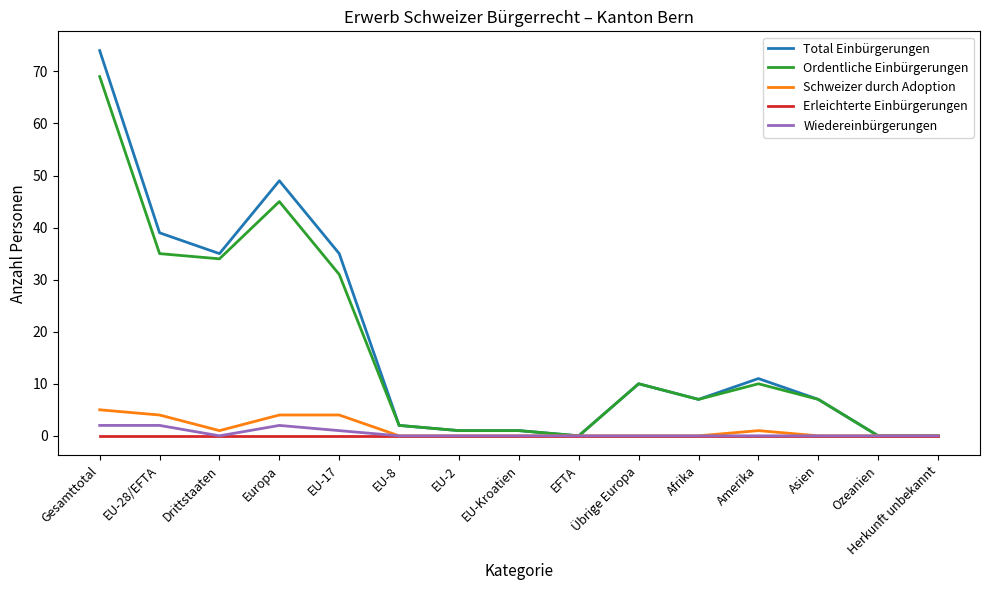

What is the difference between the maximum and minimum values in the Schweizer durch Adoption series?

5